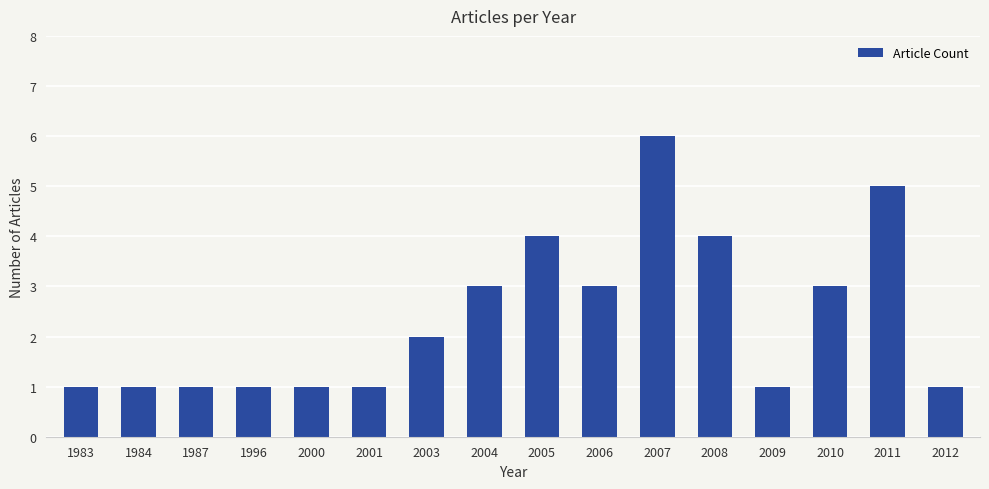

What is the difference between the second highest and second lowest values?

4